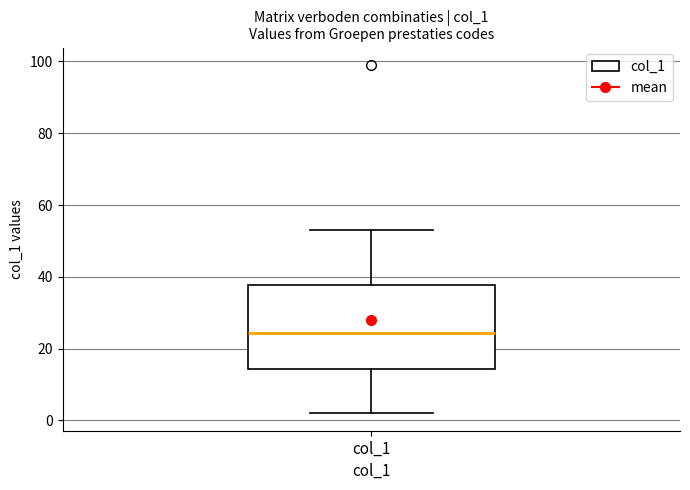

Transcribe this box plot: give where the median line is, the range the box spans, and where the two whiskers end, as read against the y-axis. The values are not printed on the chart, so give them approximately, as read against the axis.

median 24, box 14 to 38, whiskers 2 to 54